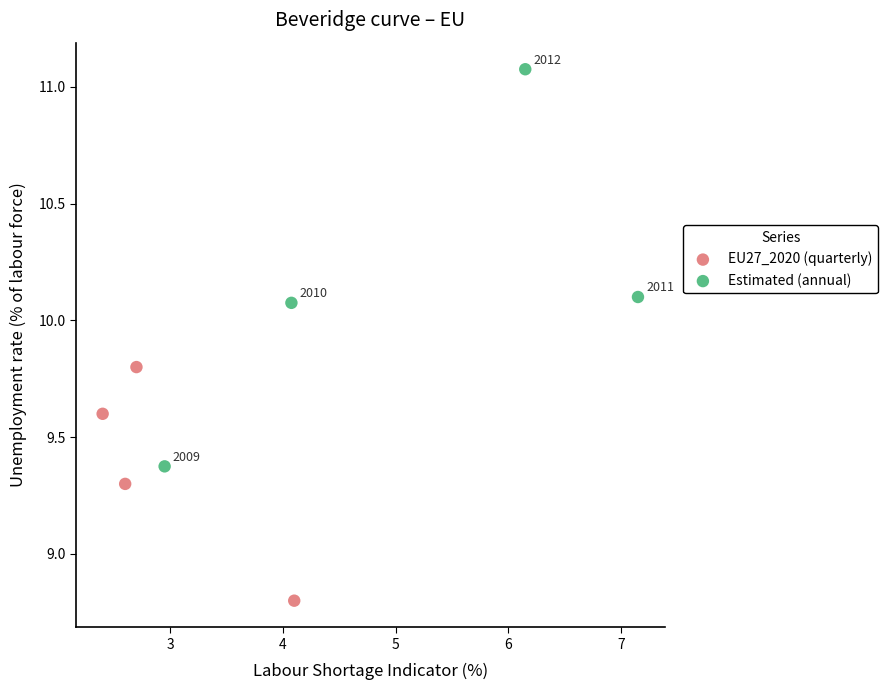

Which series has the widest spread of Y values?

Estimated (annual)